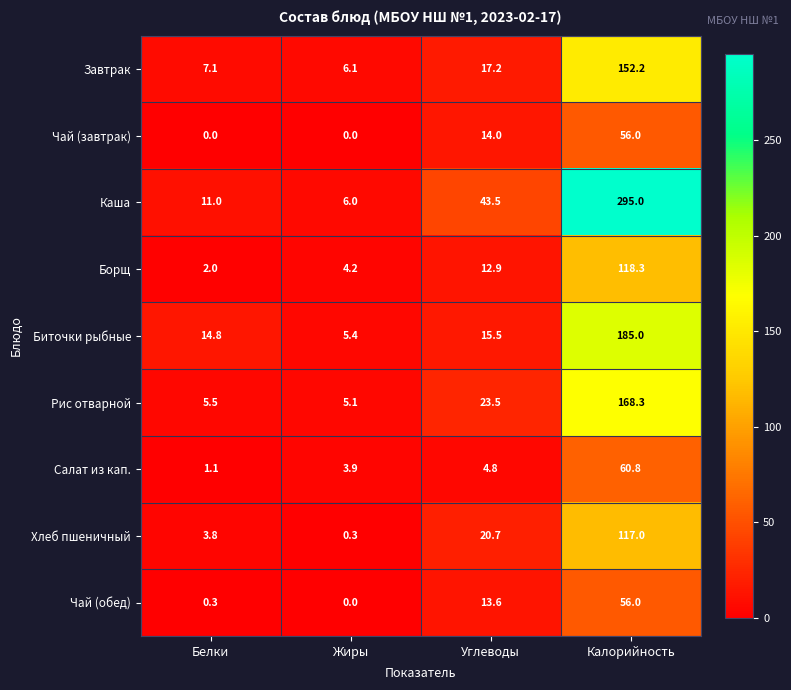

Count the number of categories in the chart.

4